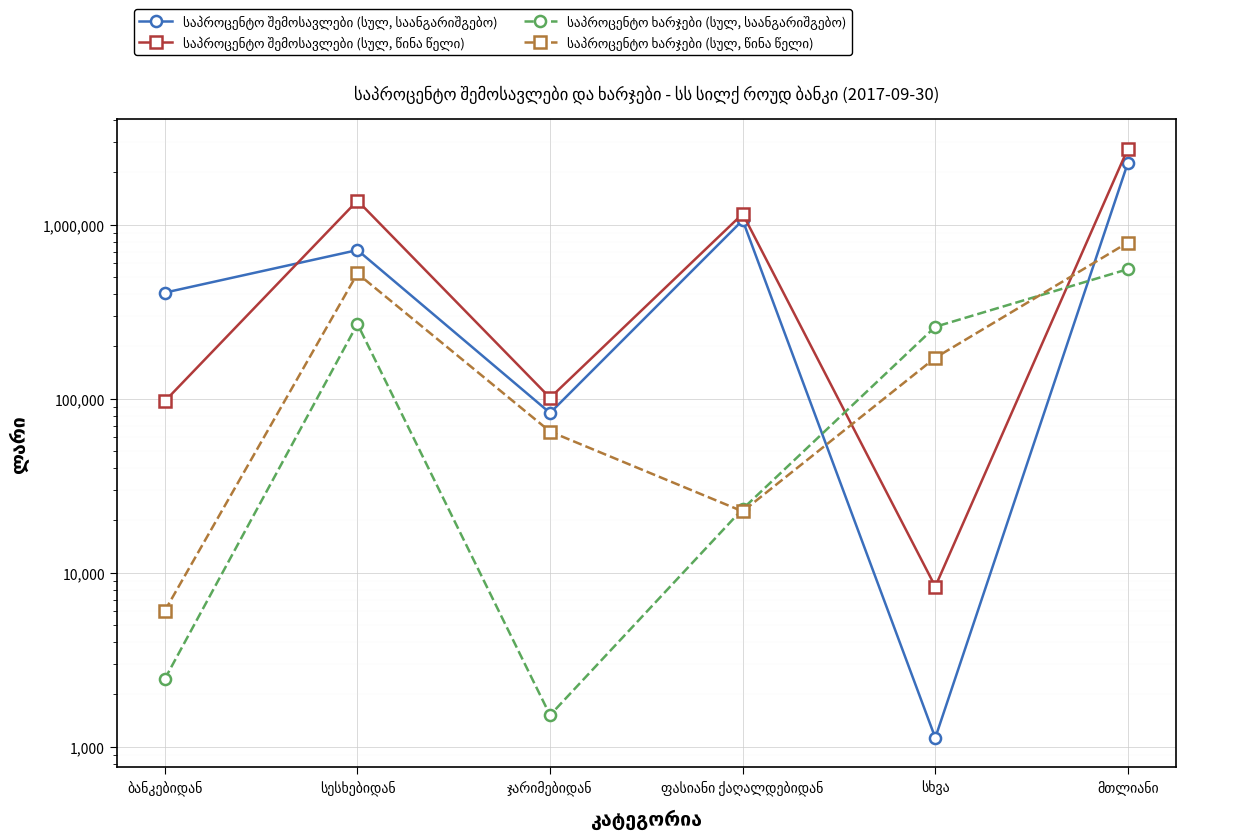

What is the spread (max minus min) of values at ფასიანი ქაღალდებიდან?

1131033.2